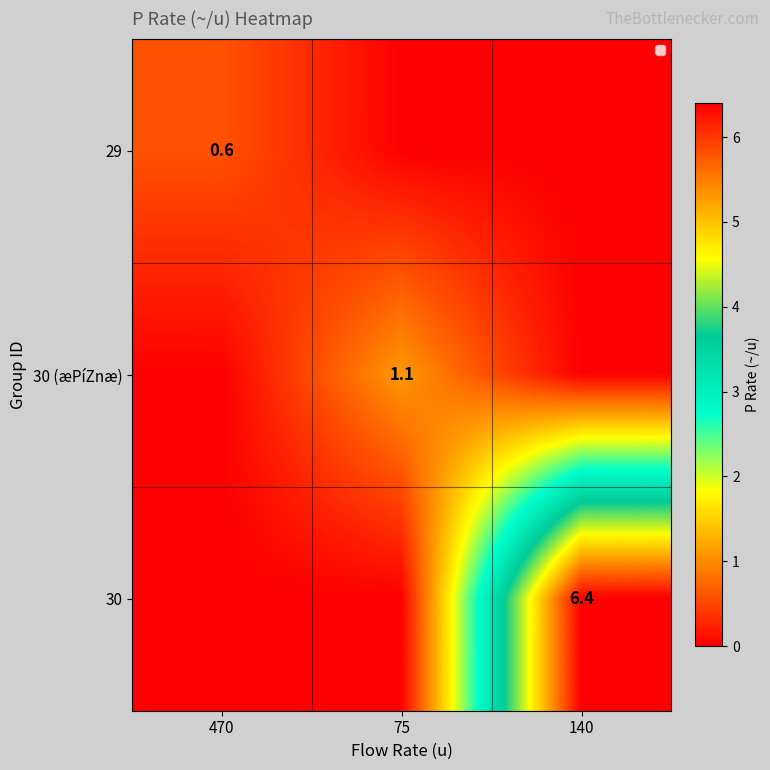

At which category is the sum across all series the highest?

140